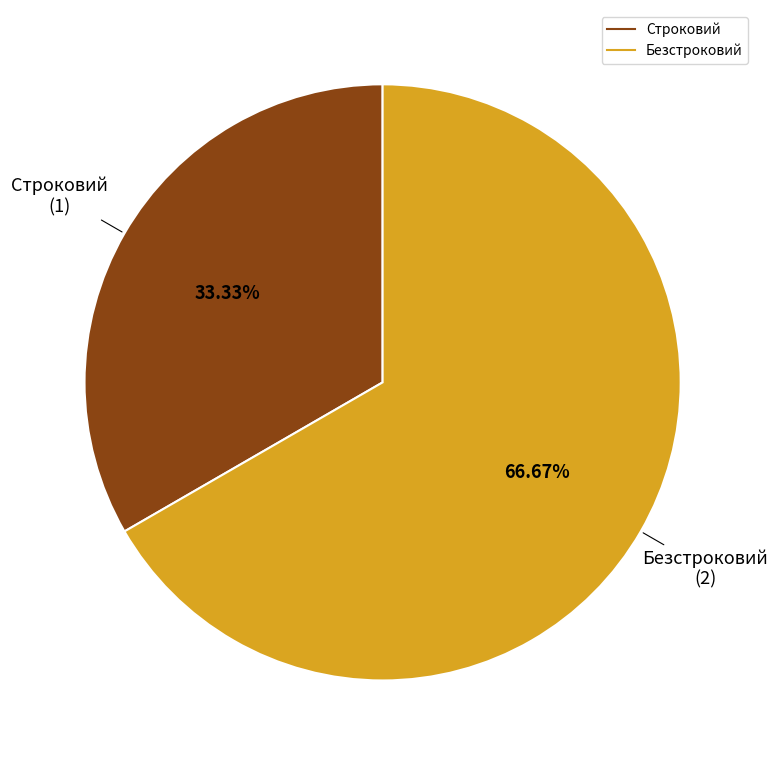

Is there any slice that represents more than half of the pie?

Yes